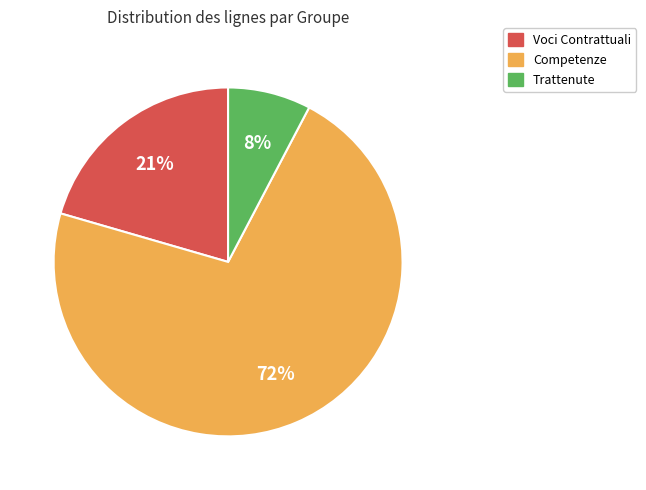

True or false: Trattenute accounts for 2% of the total.

False